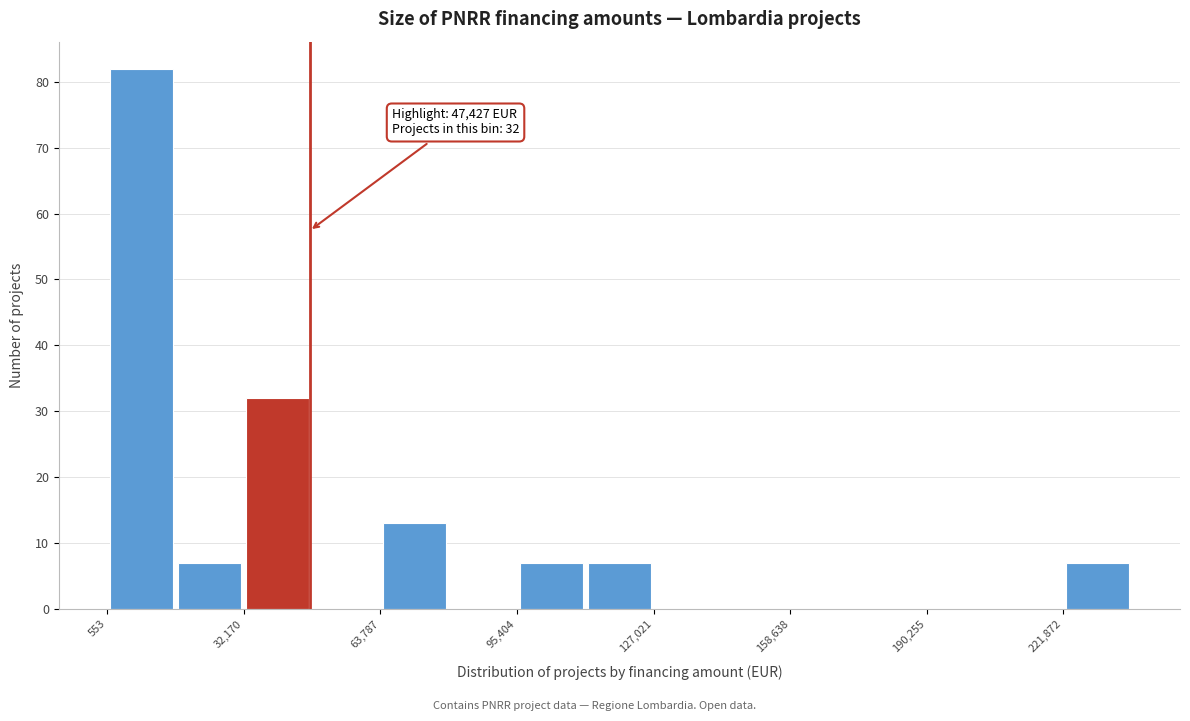

Read against the x-axis, roughly where is the centre of the tallest bar?

10000